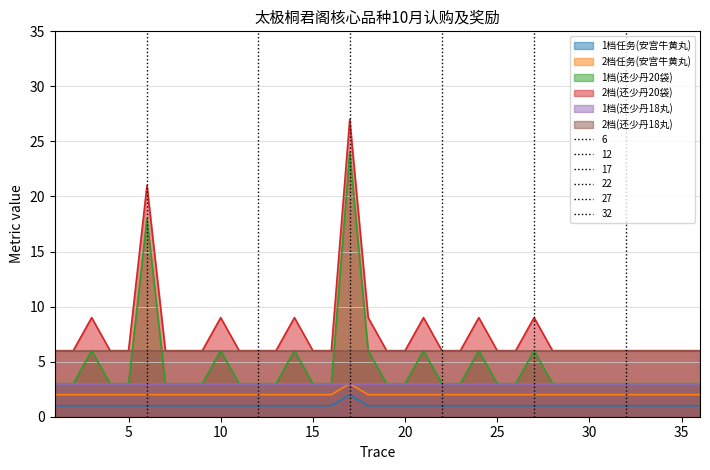

What is the spread (max minus min) of values at 7?

5